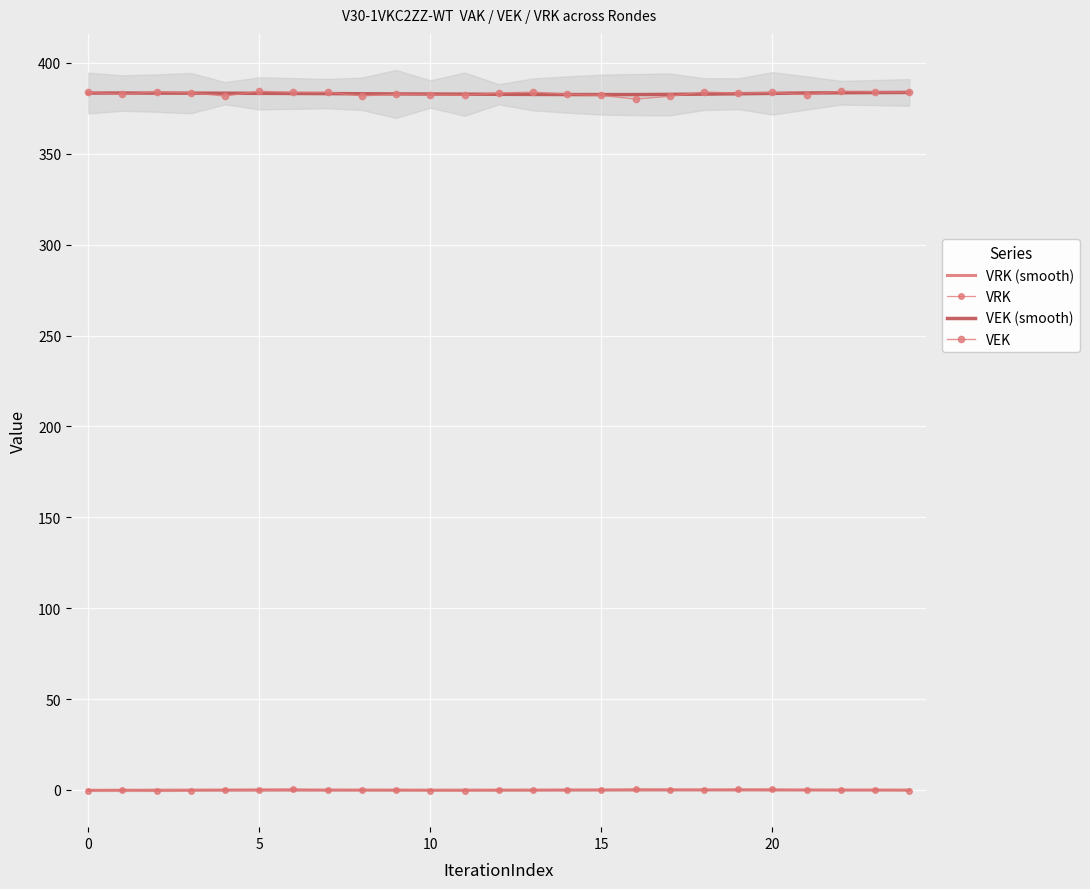

What is the sum of all VEK values?

9578.2